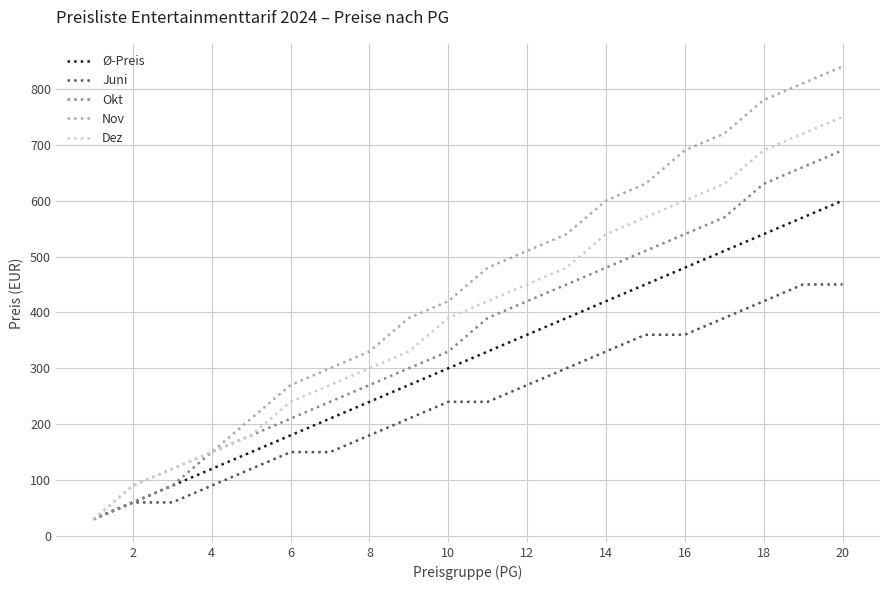

Which series has the largest range (max minus min)?

Nov